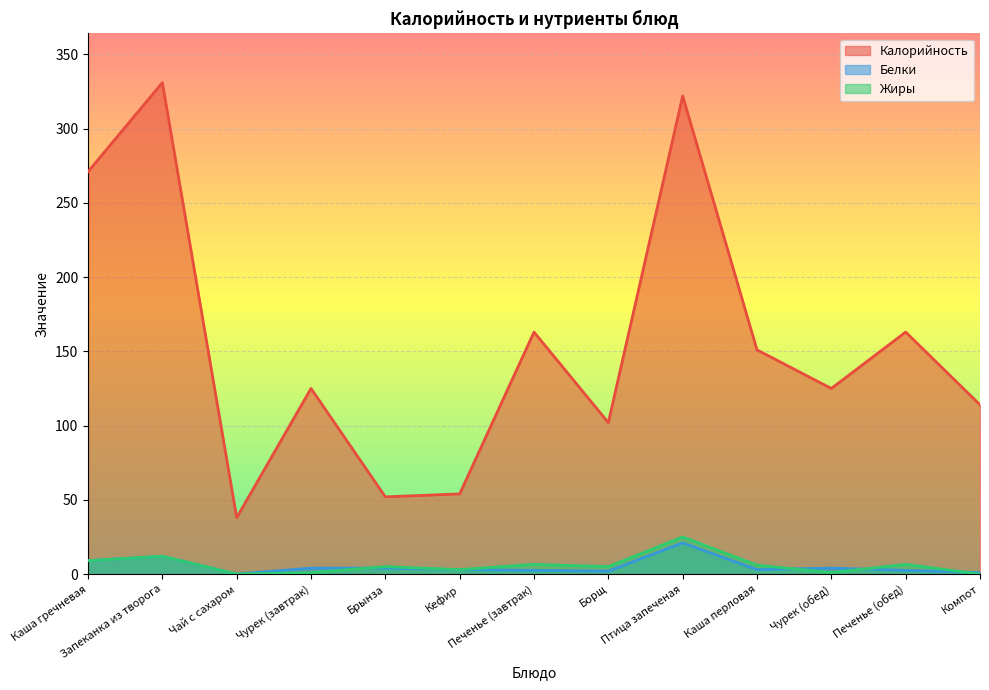

What are all the series names shown in the legend?

Калорийность, Белки, Жиры